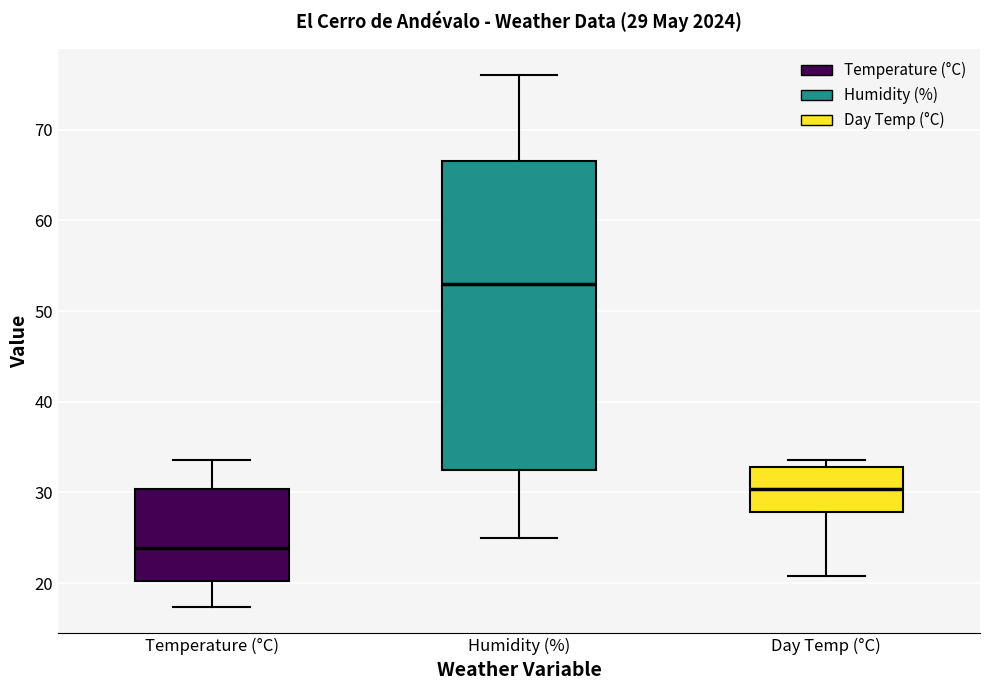

Which box's median line is the highest?

Humidity (%)